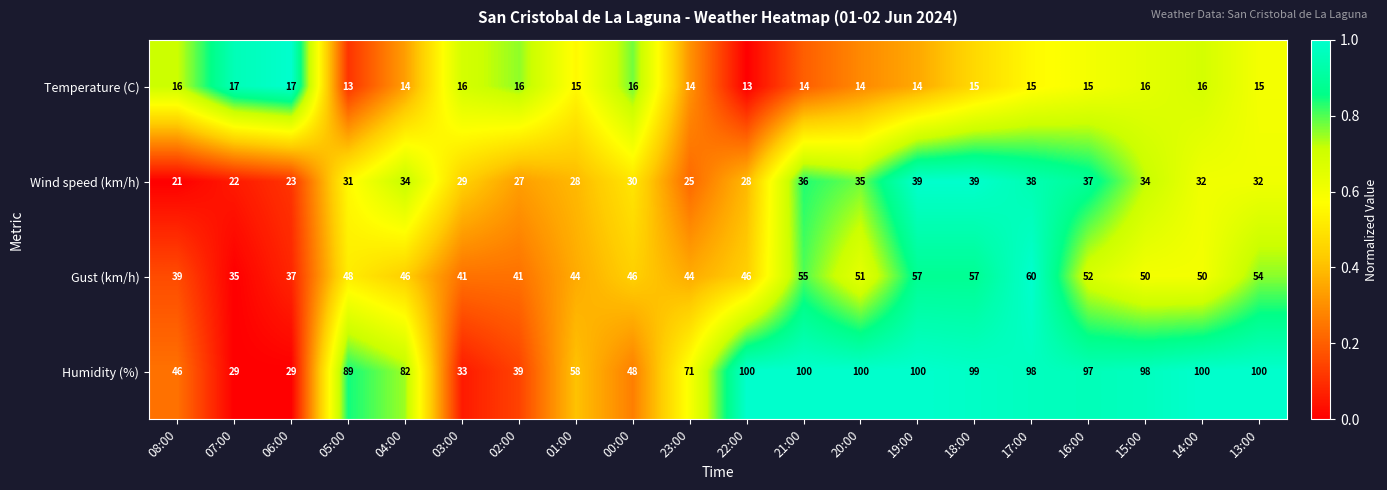

What is the sum of the Humidity (%) values at 23:00 and 00:00?

119